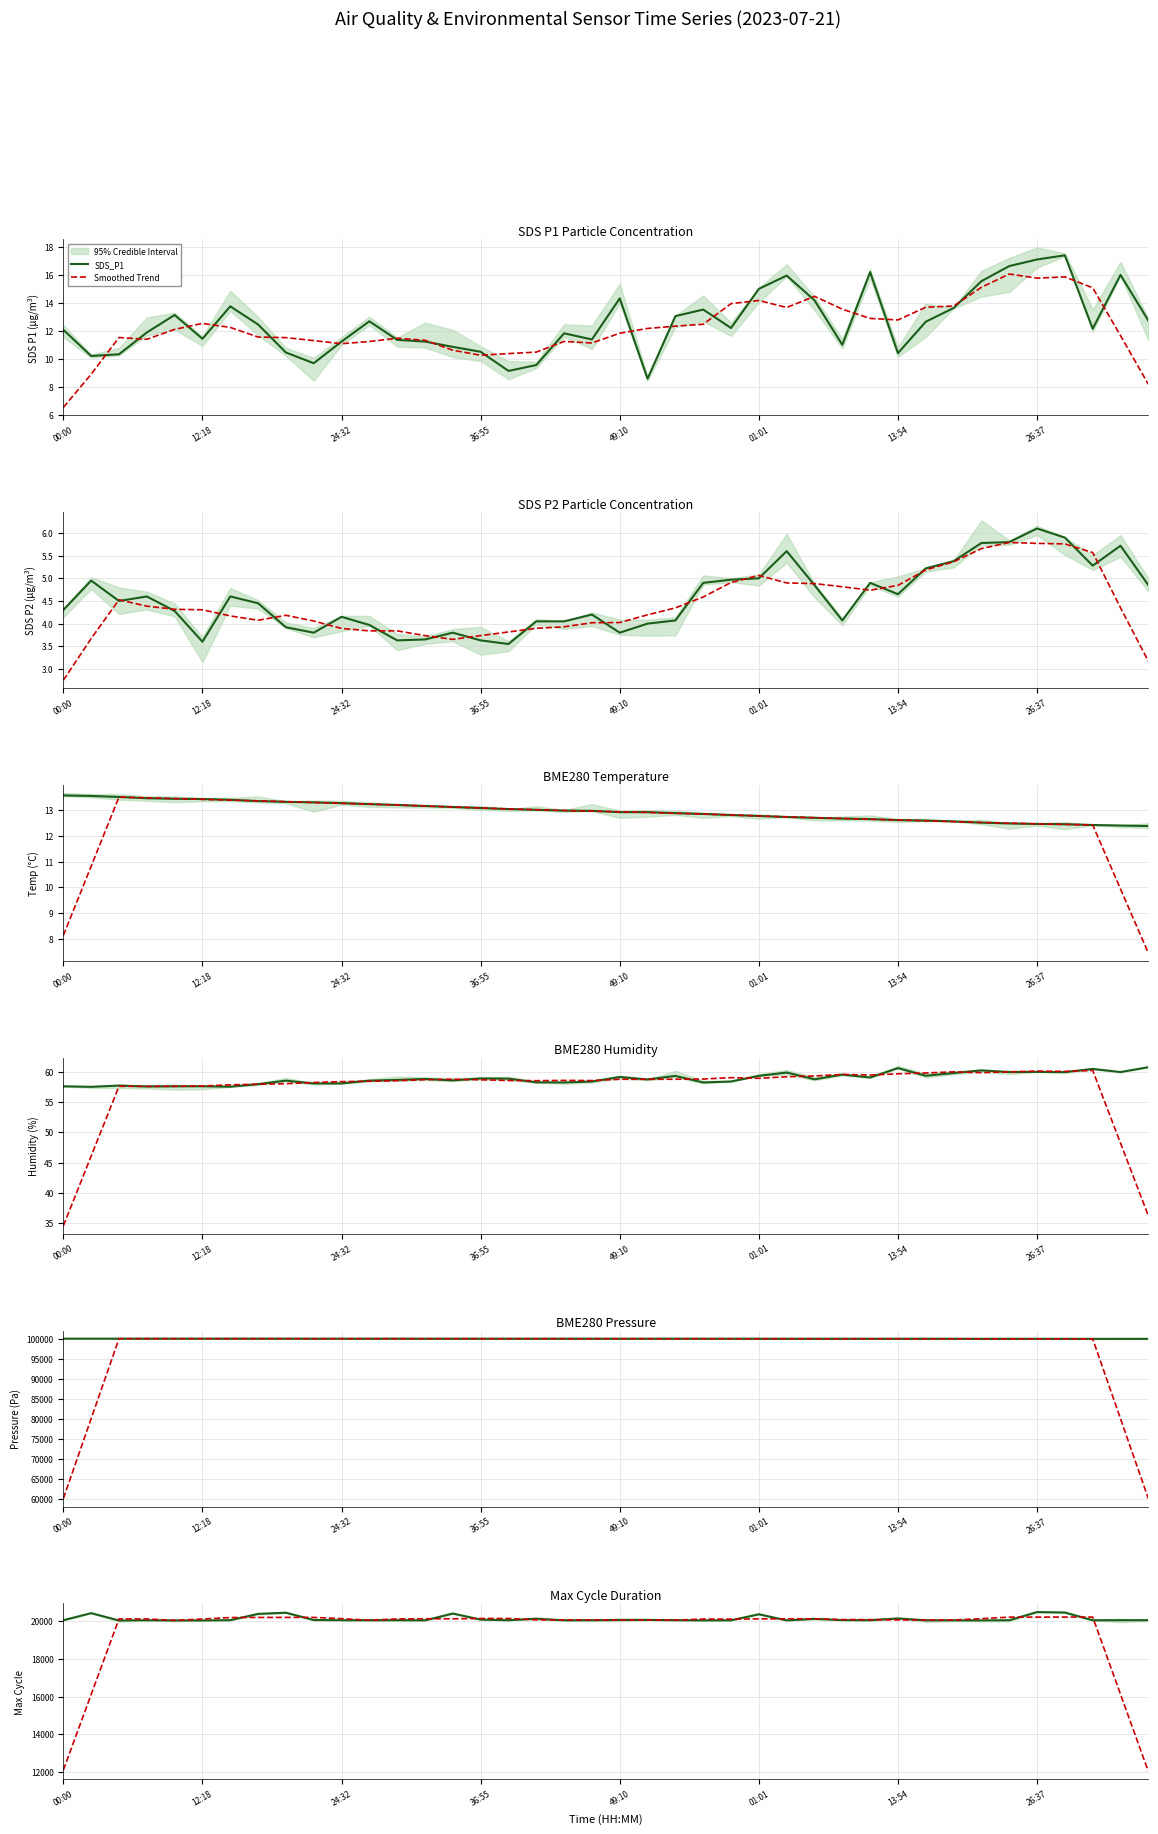

What is the difference between the second highest and second lowest values in the Max_cycle series?

421.0